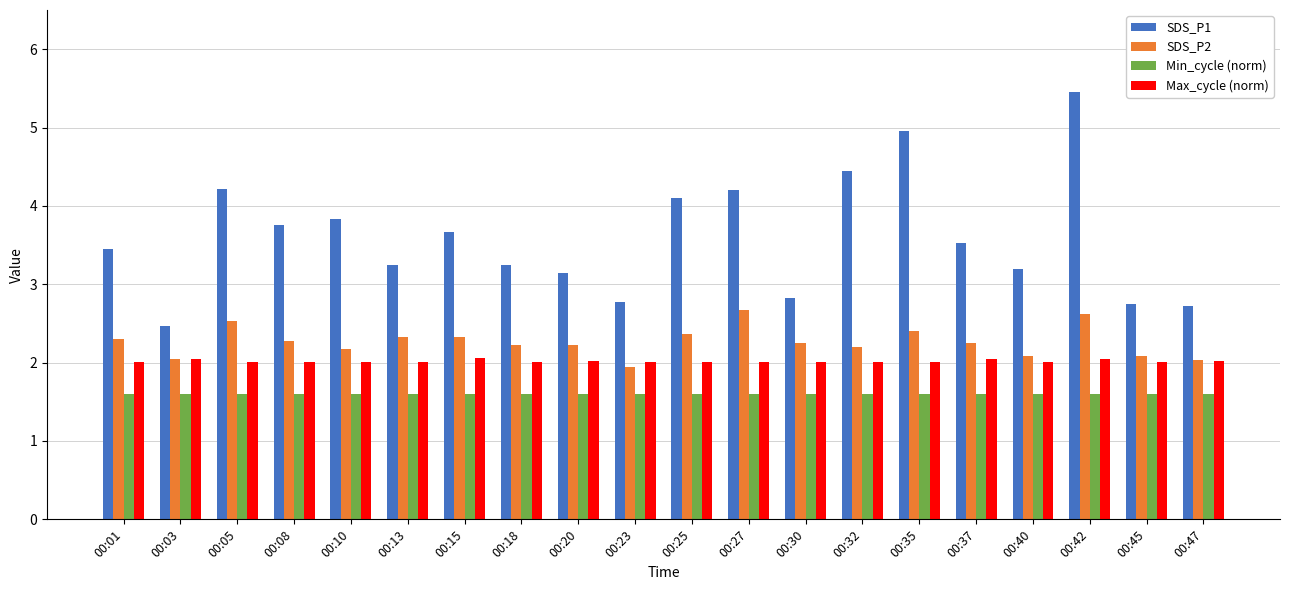

How many bars are there in each group?

4